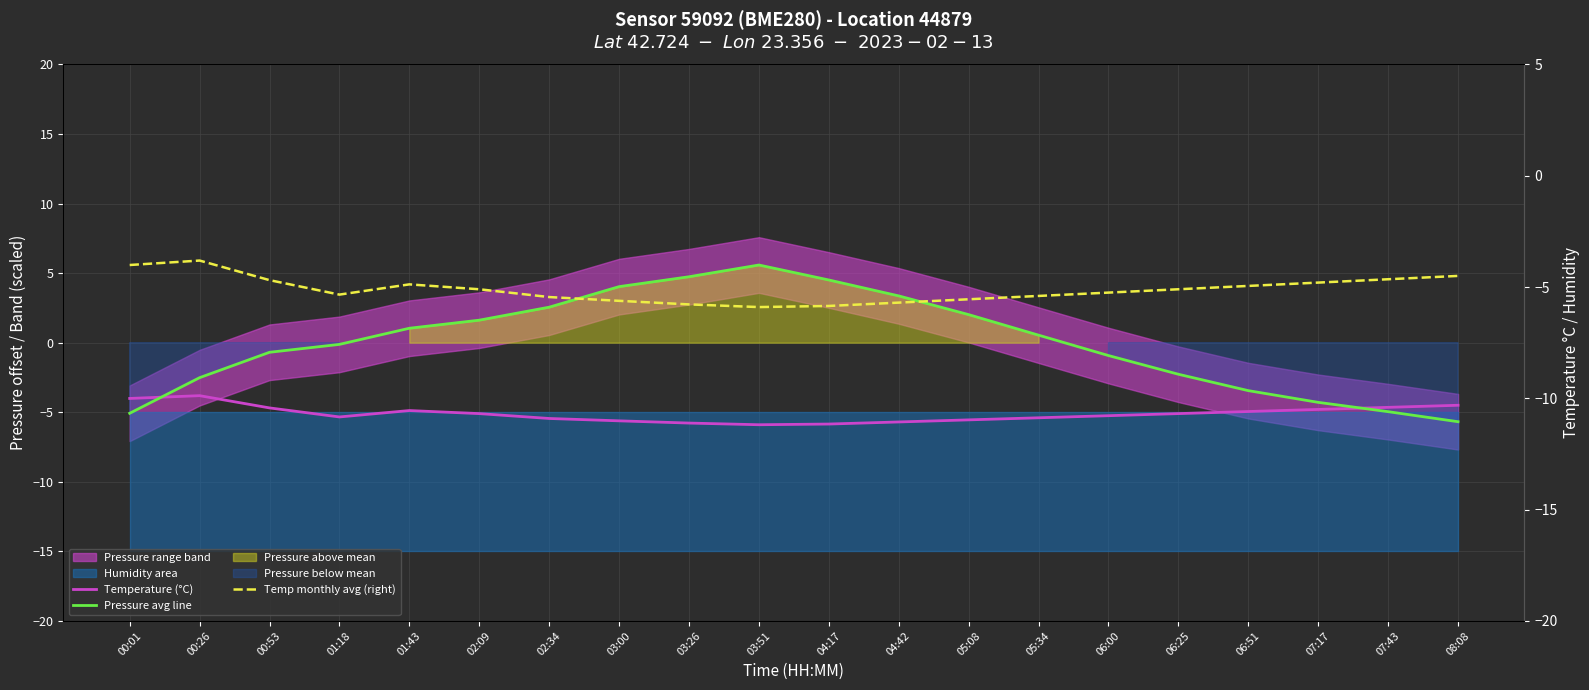

Does the chart display data point markers on the line(s)?

No